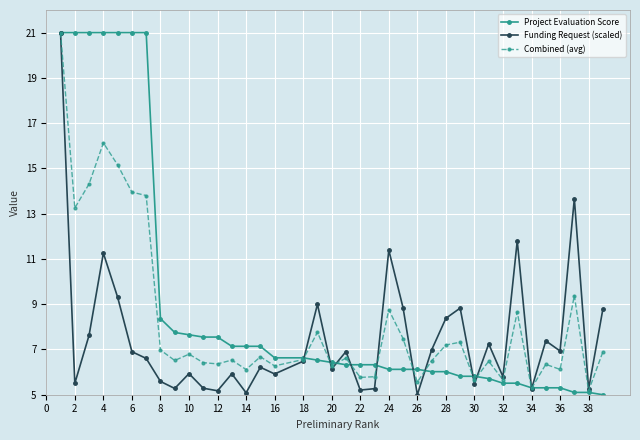

True or false: Combined (avg) and Project Evaluation Score intersect in this chart.

True